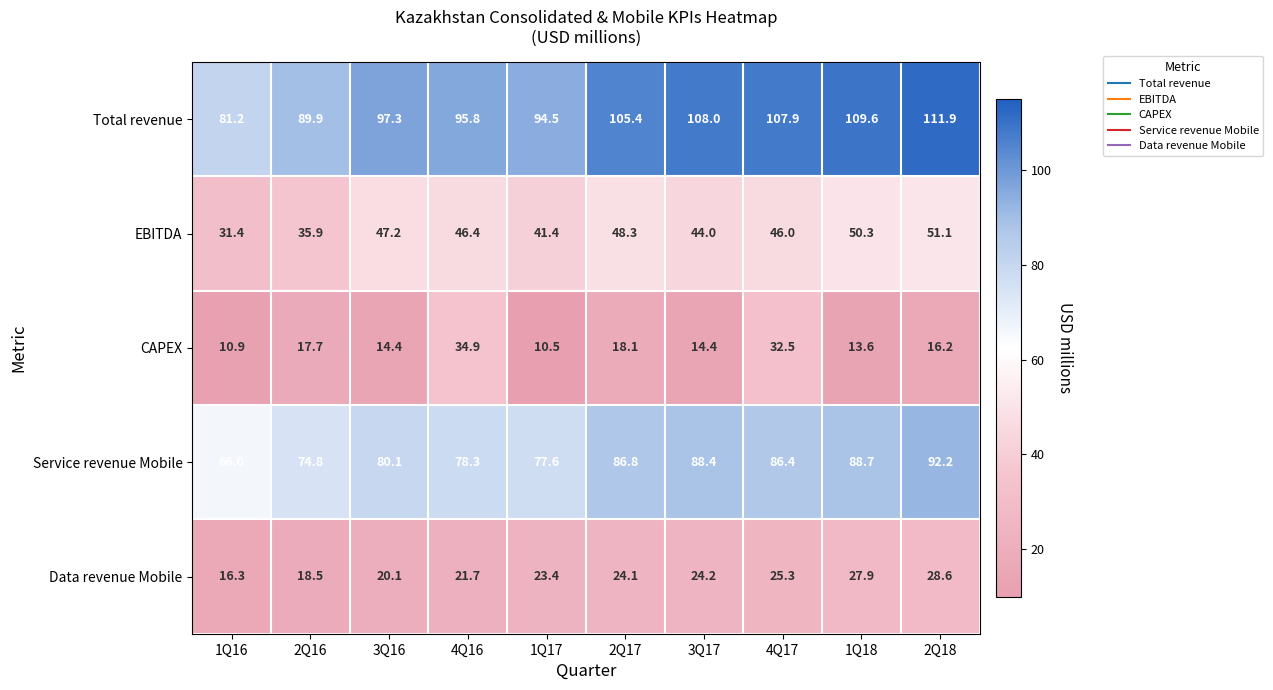

Where is EBITDA nearest to the value 41?

1Q17